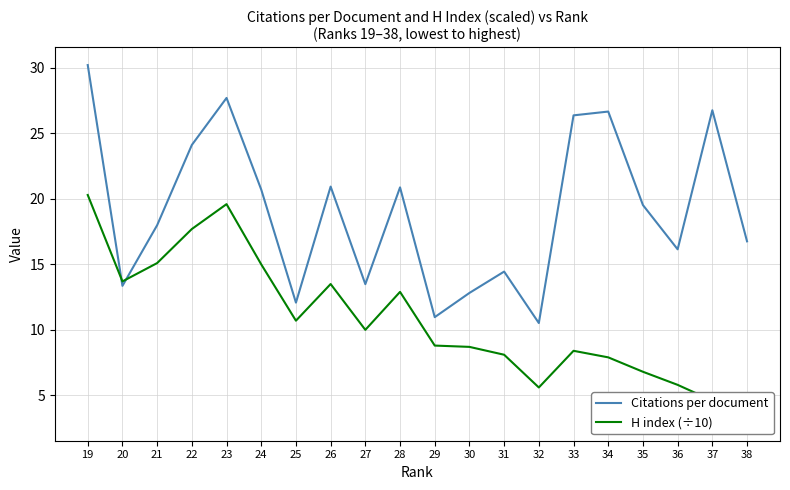

True or false: Citations per document has more than 2 interior local peaks.

True